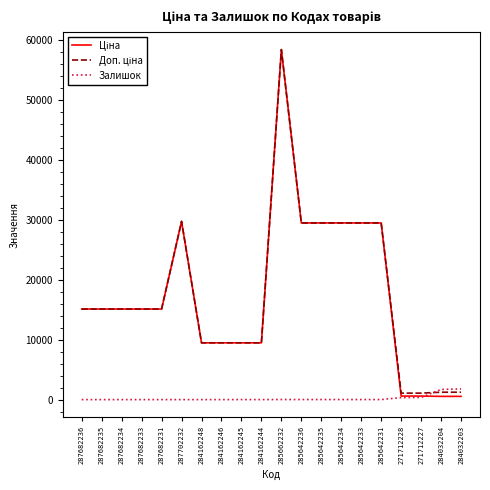

Which category has the highest value across all series?

285662232